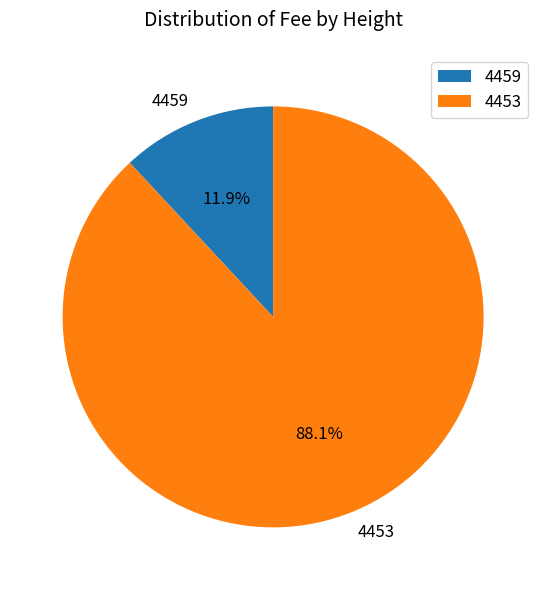

Between 4459 and 4453, which is larger?

4453